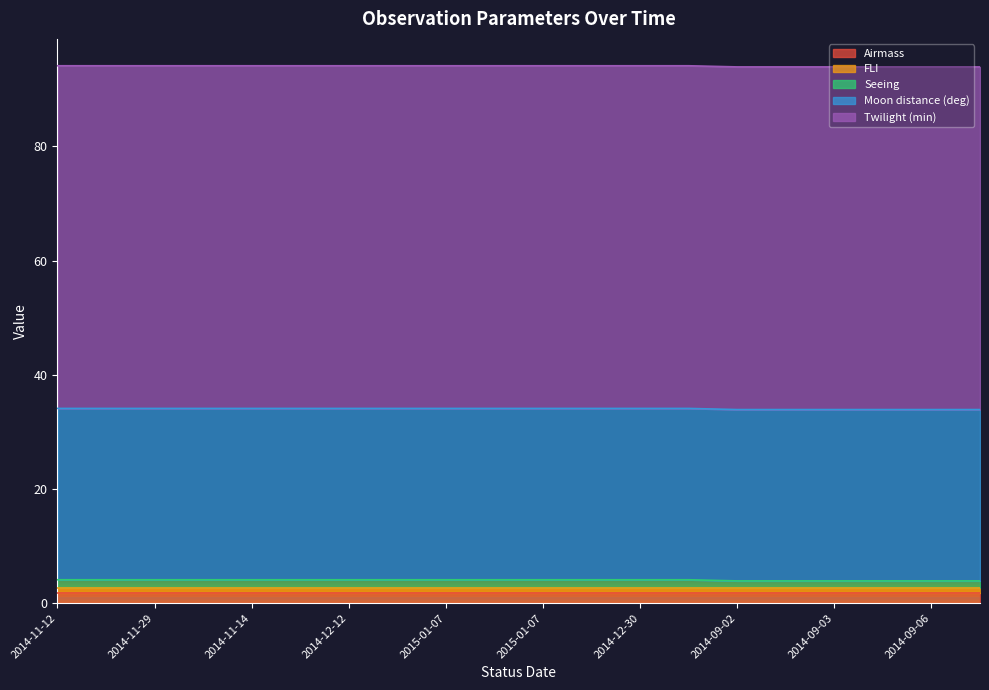

Does the chart have visible grid lines?

No